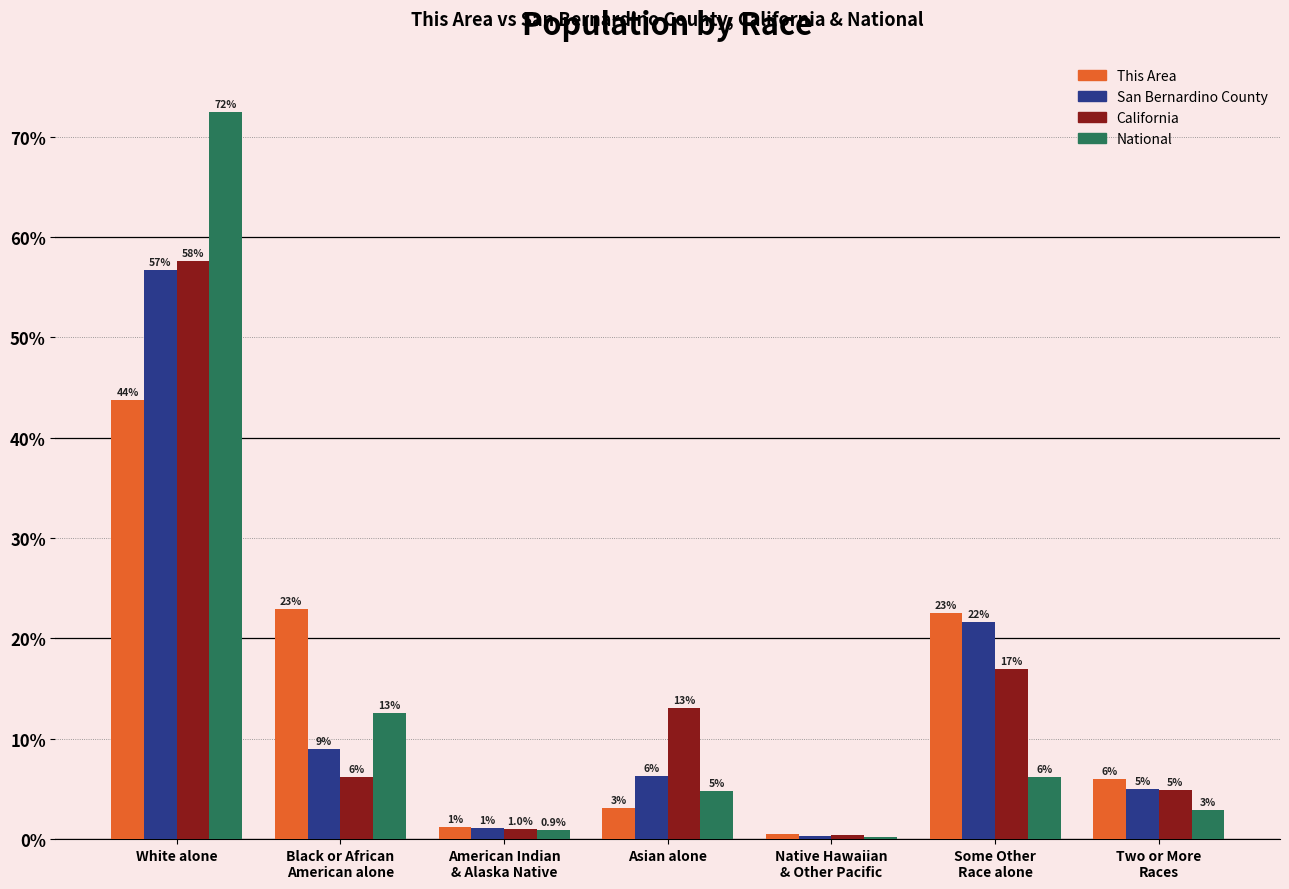

The California series shows 79.4 at White alone. True or false?

False